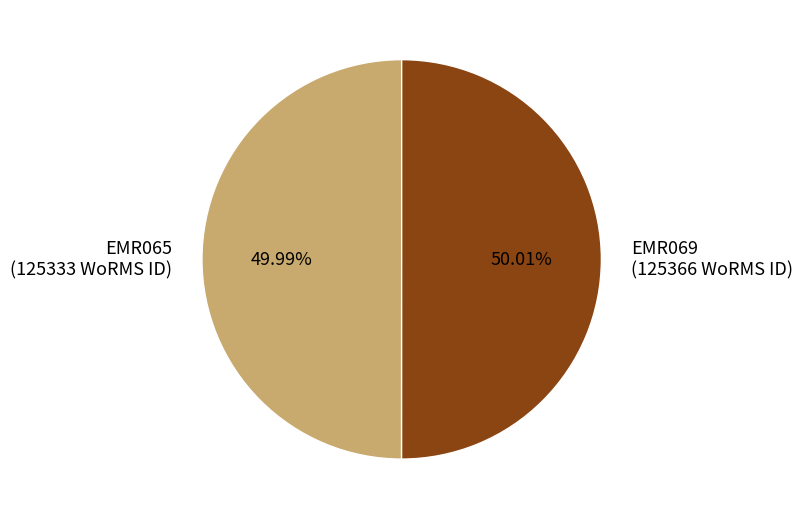

Does any single category account for the majority?

Yes